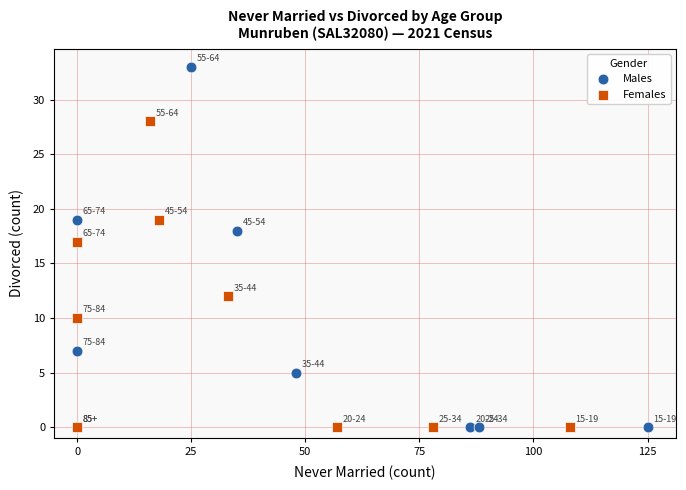

Which series has the widest spread of Y values?

Males